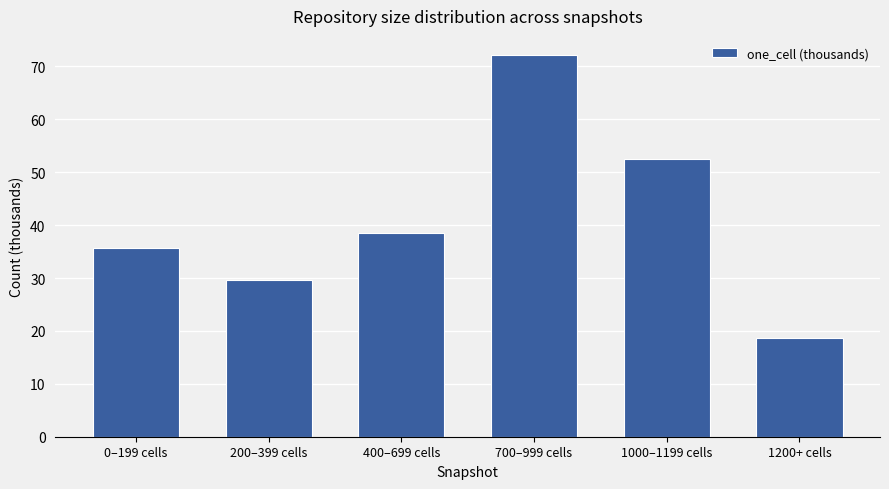

At which category does the chart reach its peak across all series?

700–999 cells